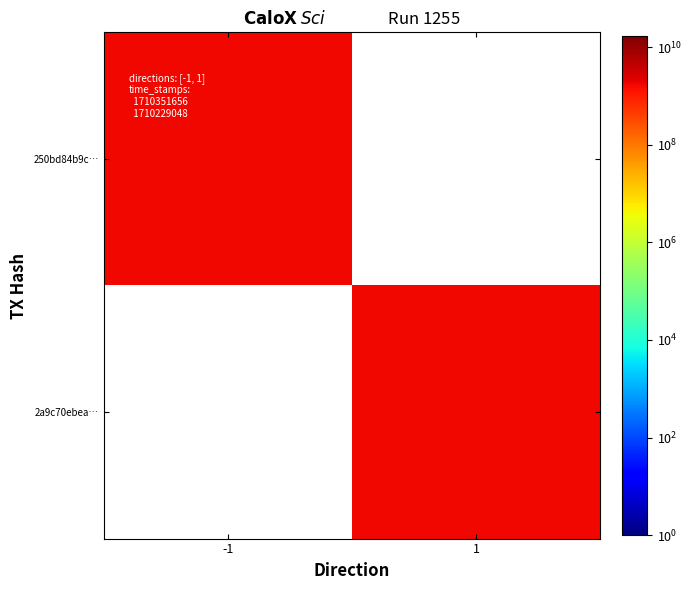

Count the number of data series in this chart.

2